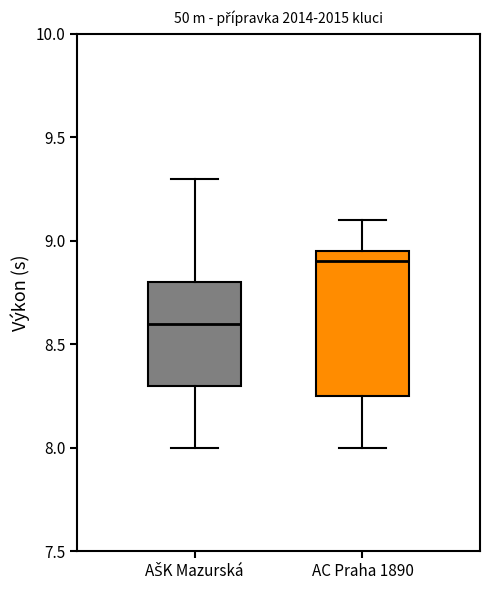

Where does the median line of the box for AŠK Mazurská sit on the y-axis? The values are not printed on the chart, so give them approximately, as read against the axis.

8.60